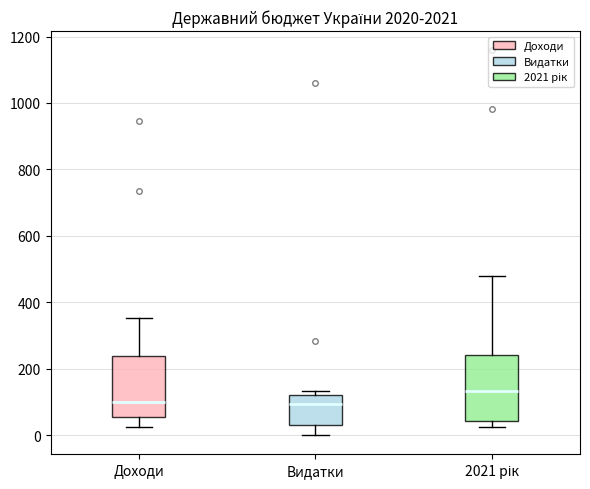

Where is the upper edge of the box for Видатки on the y-axis? The values are not printed on the chart, so give them approximately, as read against the axis.

120